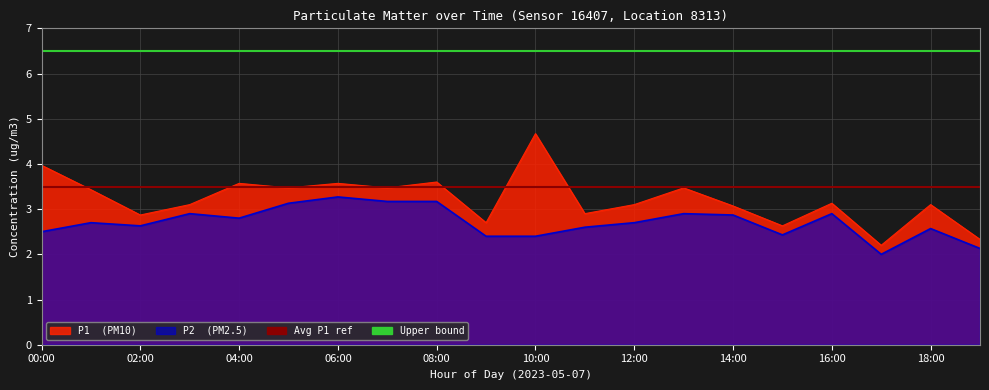

The value of P2 at 03:00 is 2.9. True or false?

True